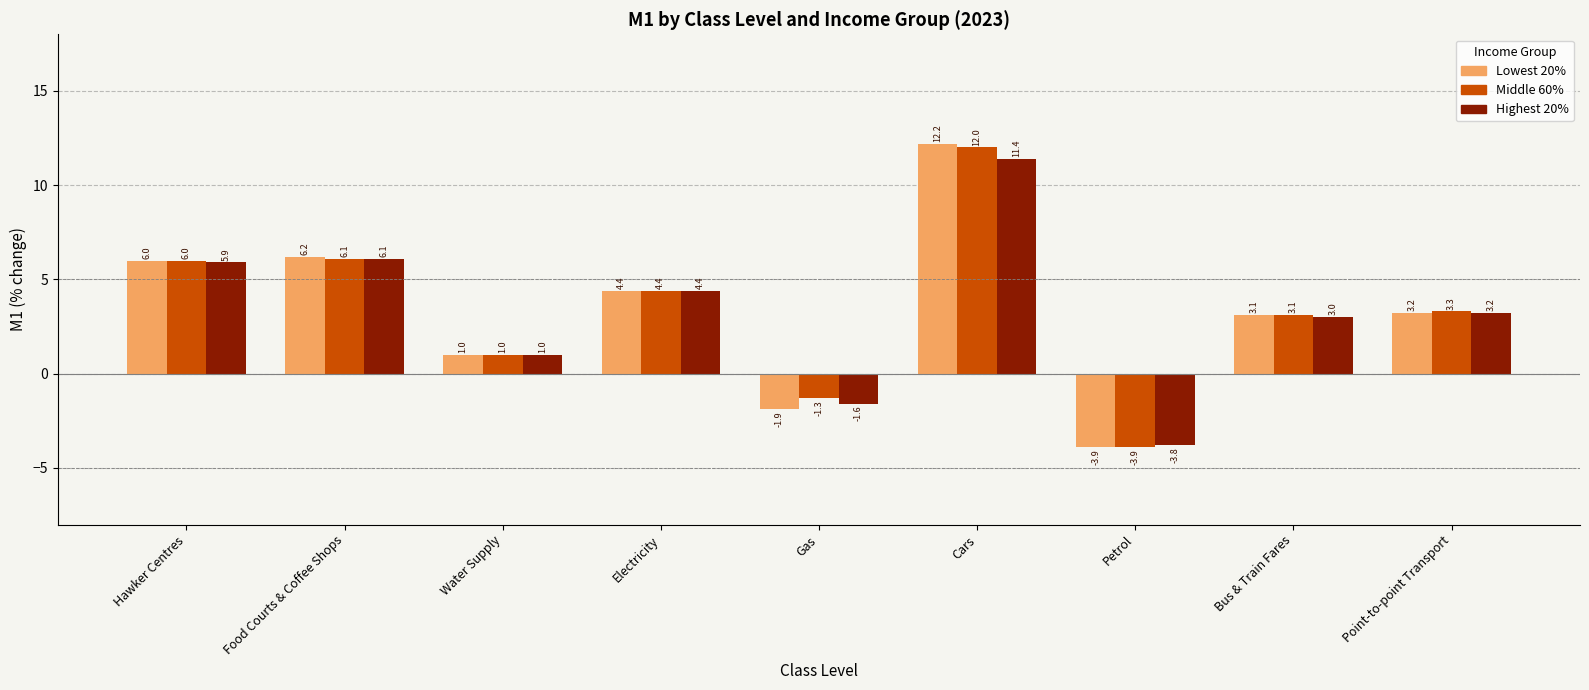

Is the value of Lowest 20% at Food Courts & Coffee Shops greater than the value of Middle 60% at Water Supply?

Yes